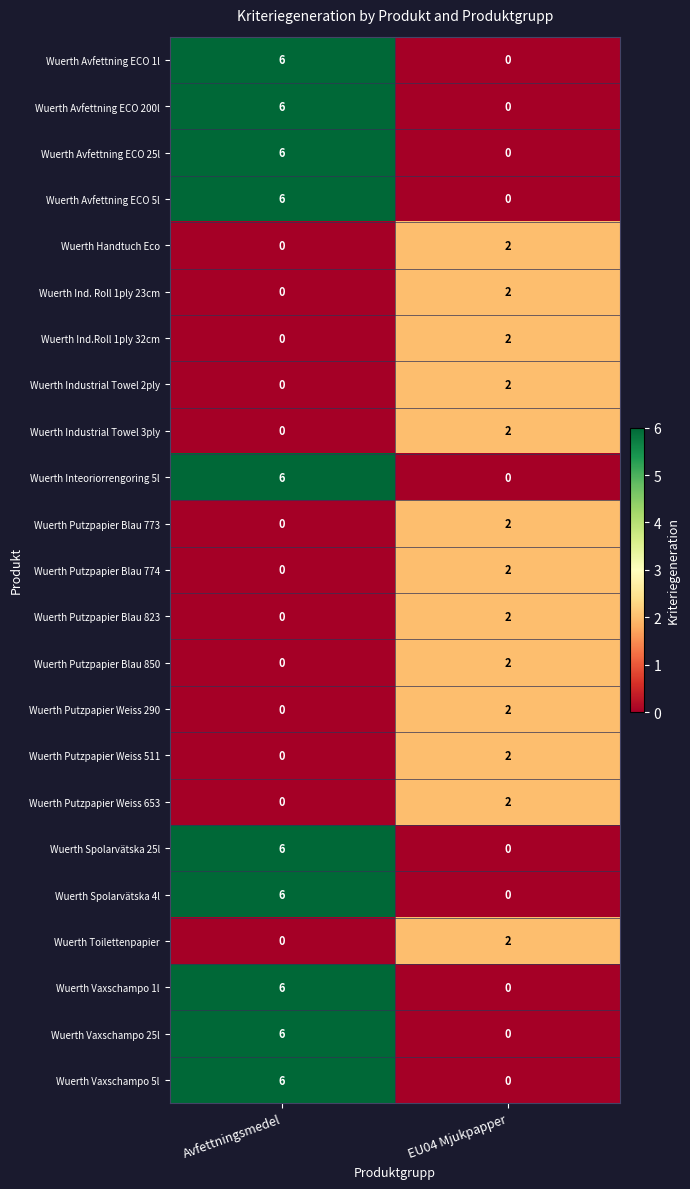

At which label is Wuerth Ind. Roll 1ply 23cm closest to 1?

Avfettningsmedel